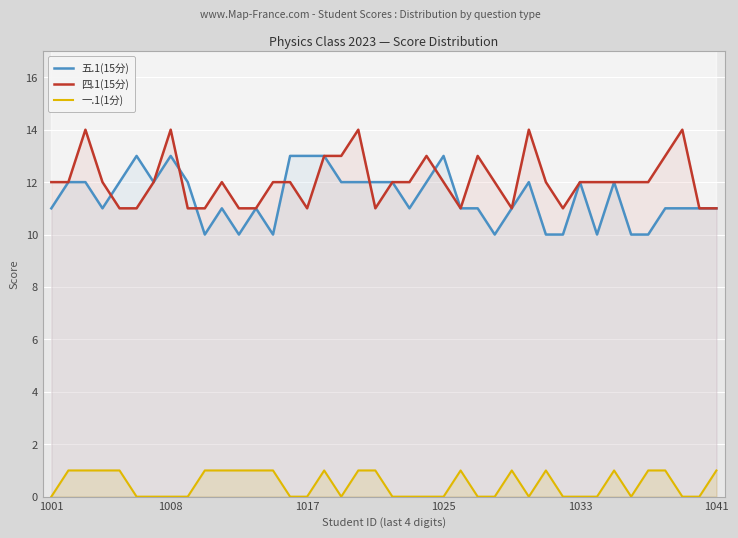

The 五.1(15分) series shows 11 at 1041. True or false?

True